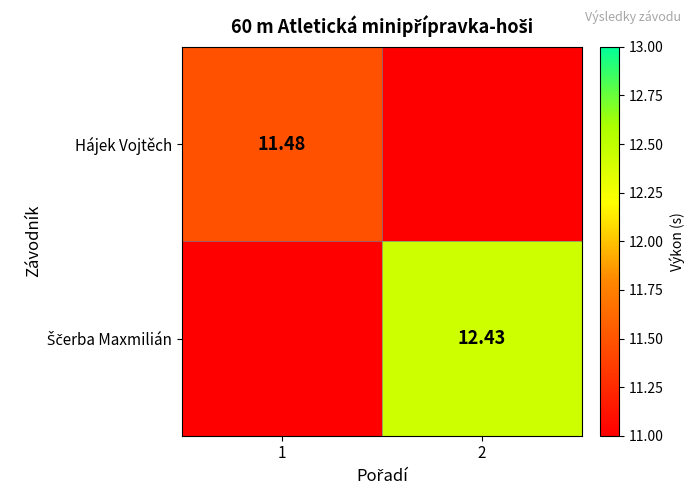

What is the sum of all Ščerba Maxmilián values?

12.4